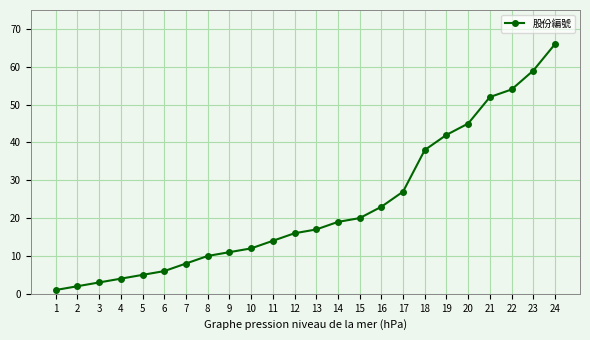

Is this an area chart (filled region under the line)?

No